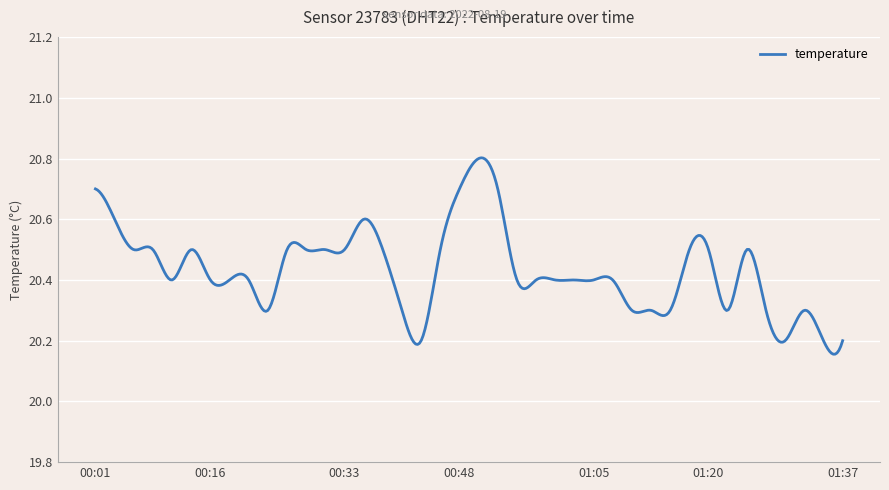

What is the difference between the maximum and minimum values?

0.6